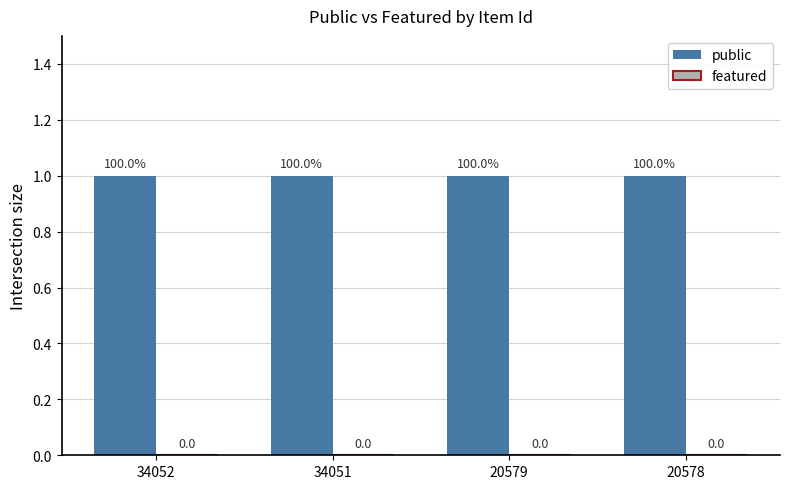

How many groups of bars are there?

4